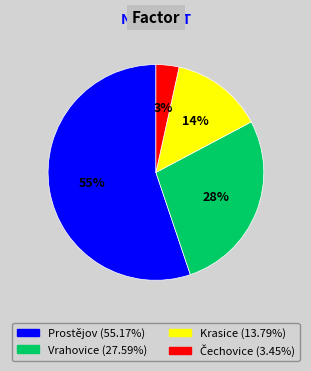

To the nearest percent, what is the average slice percentage?

25%